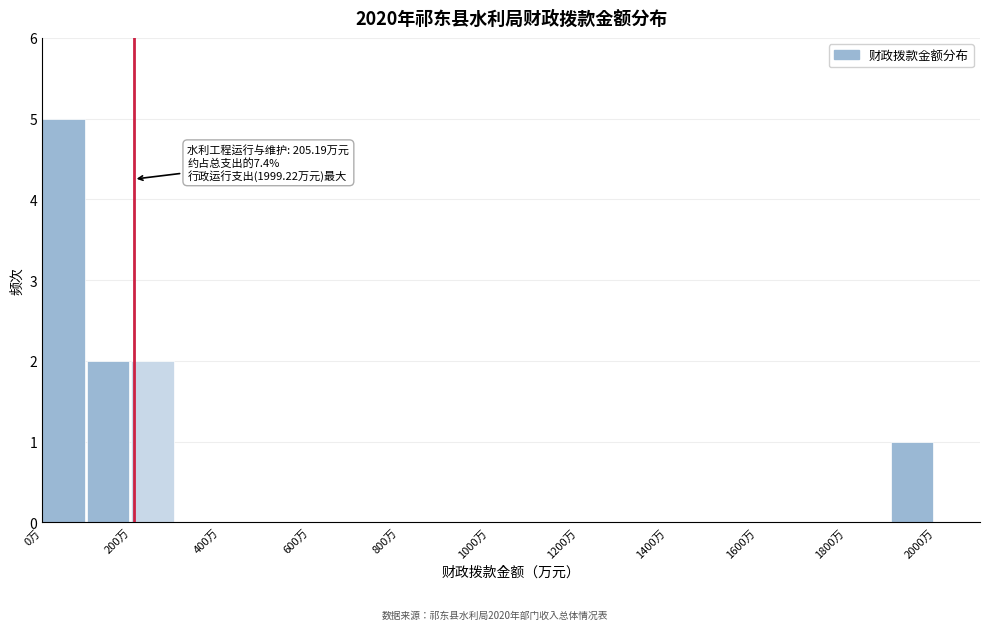

Which range on the x-axis has the tallest bar?

0 to 100